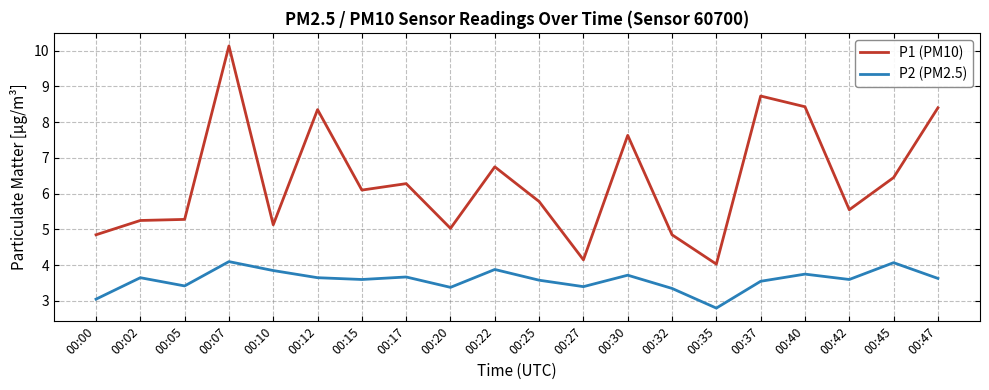

True or false: P1 (PM10) has more than 1 points higher than both neighbors.

True